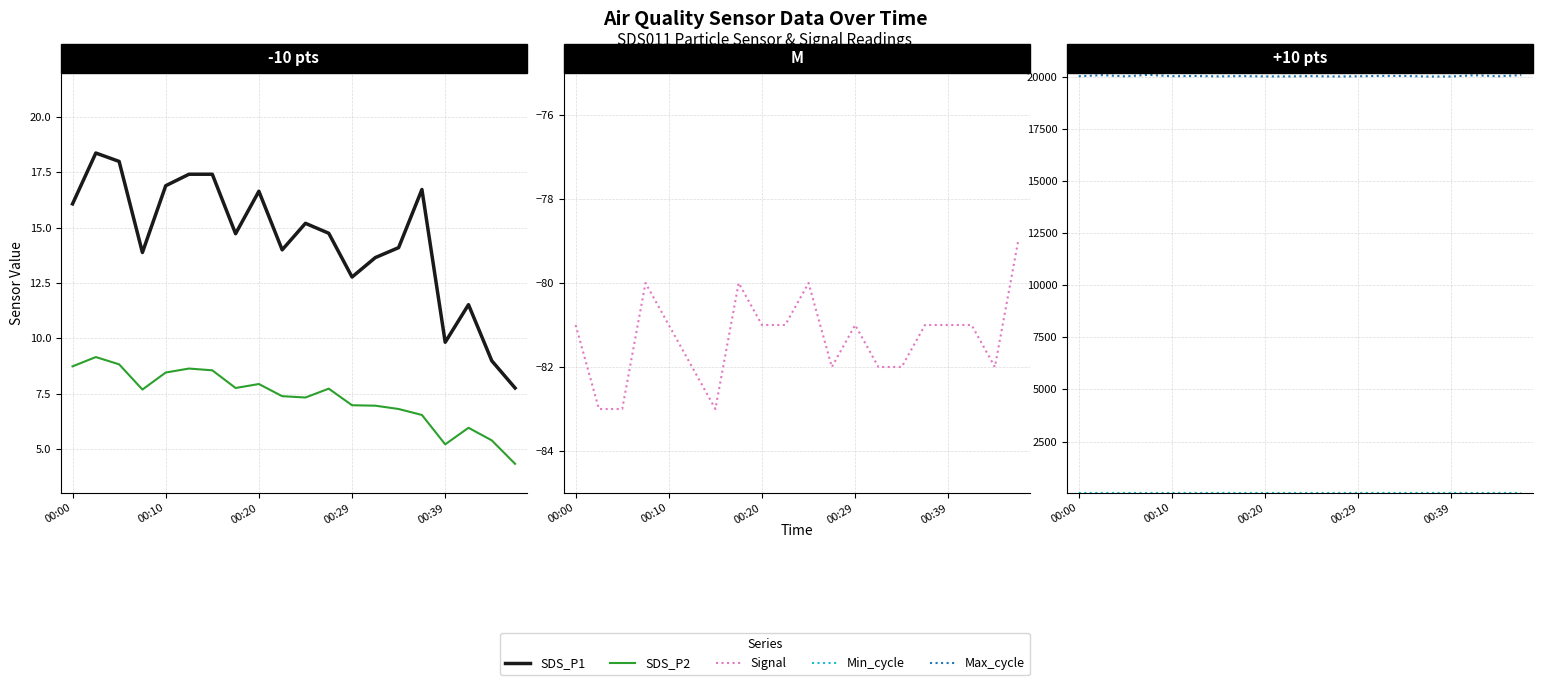

True or false: Signal and SDS_P2 cross at least once.

False